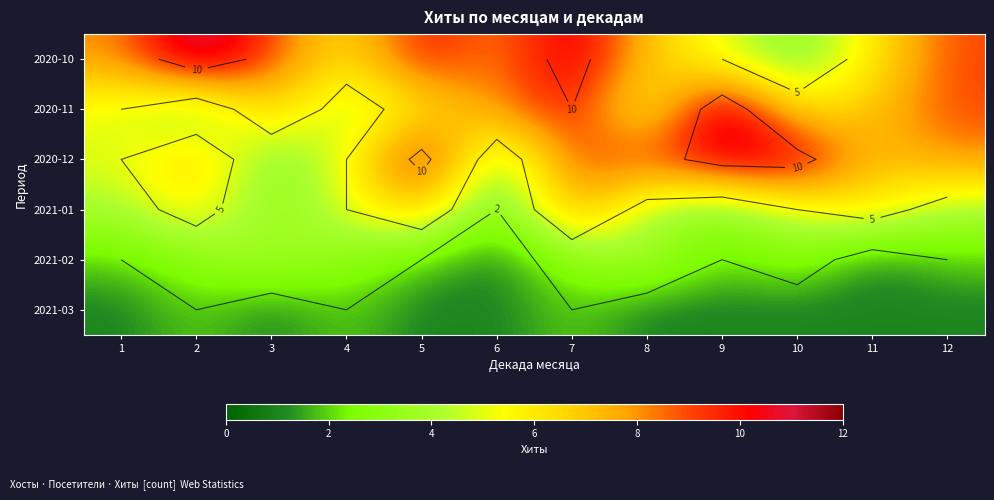

True or false: 2020-12 has a value of 11 at 9.

True